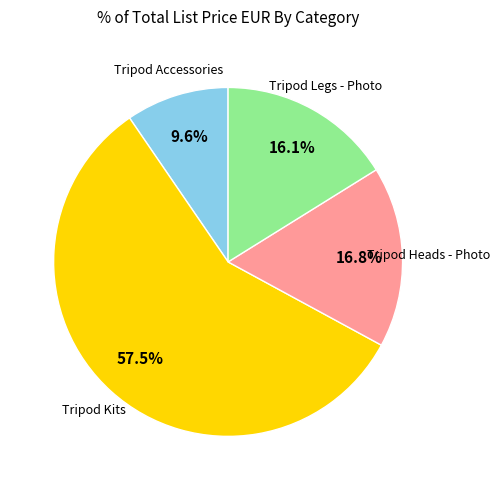

How many slices are in this pie chart?

4